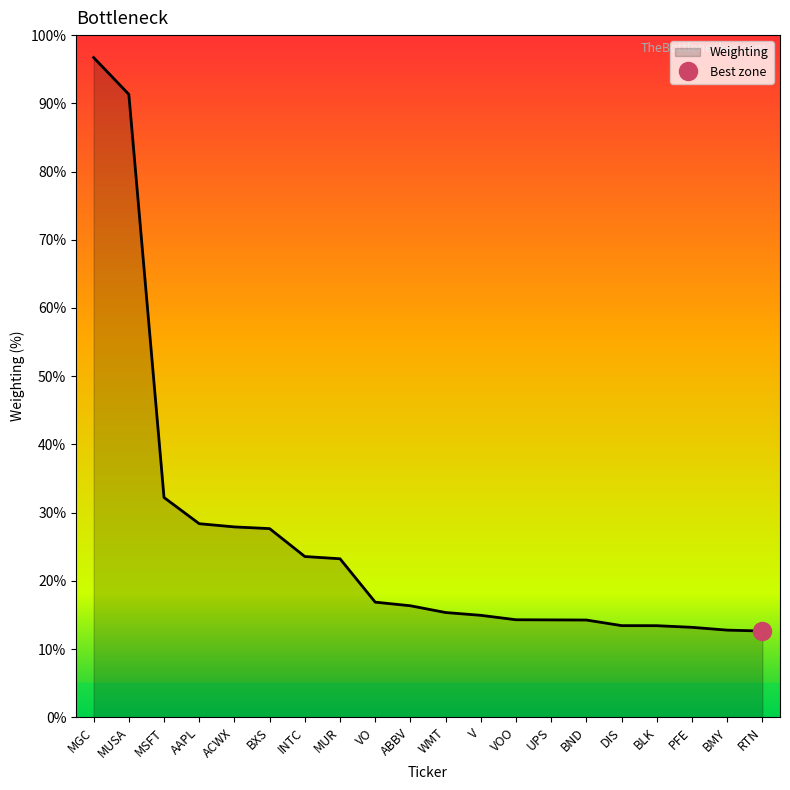

Where is the data nearest to the value 54?

MSFT